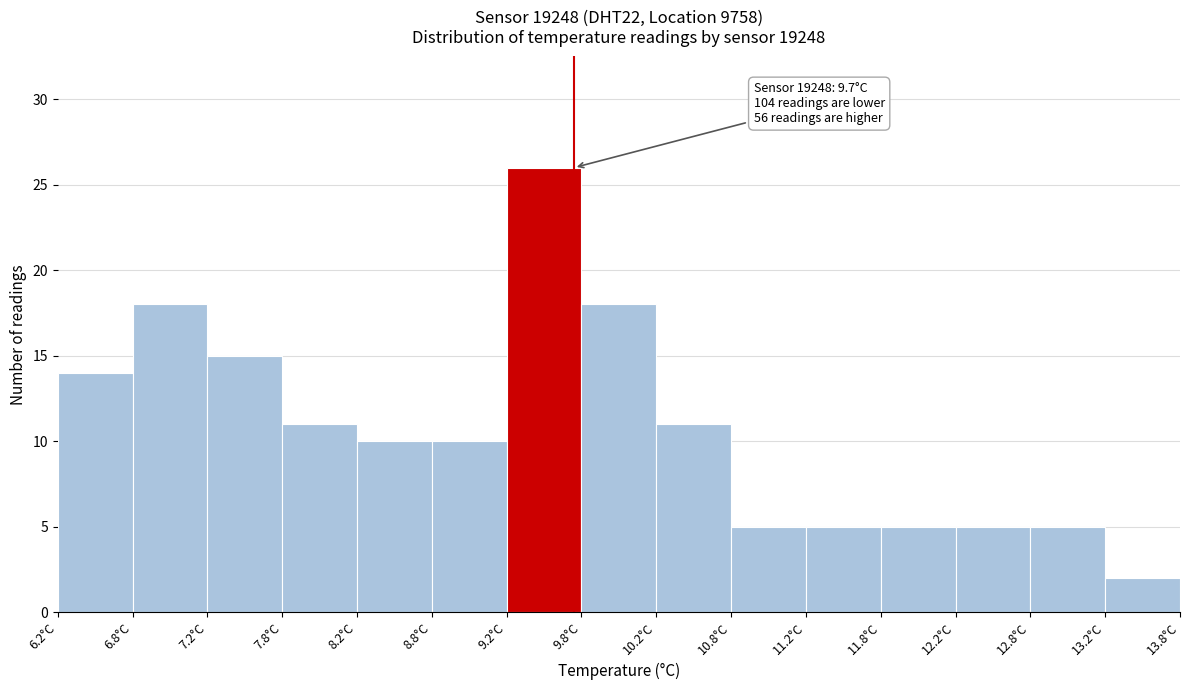

Over which range of the x-axis is the bar tallest?

9.25 to 9.75